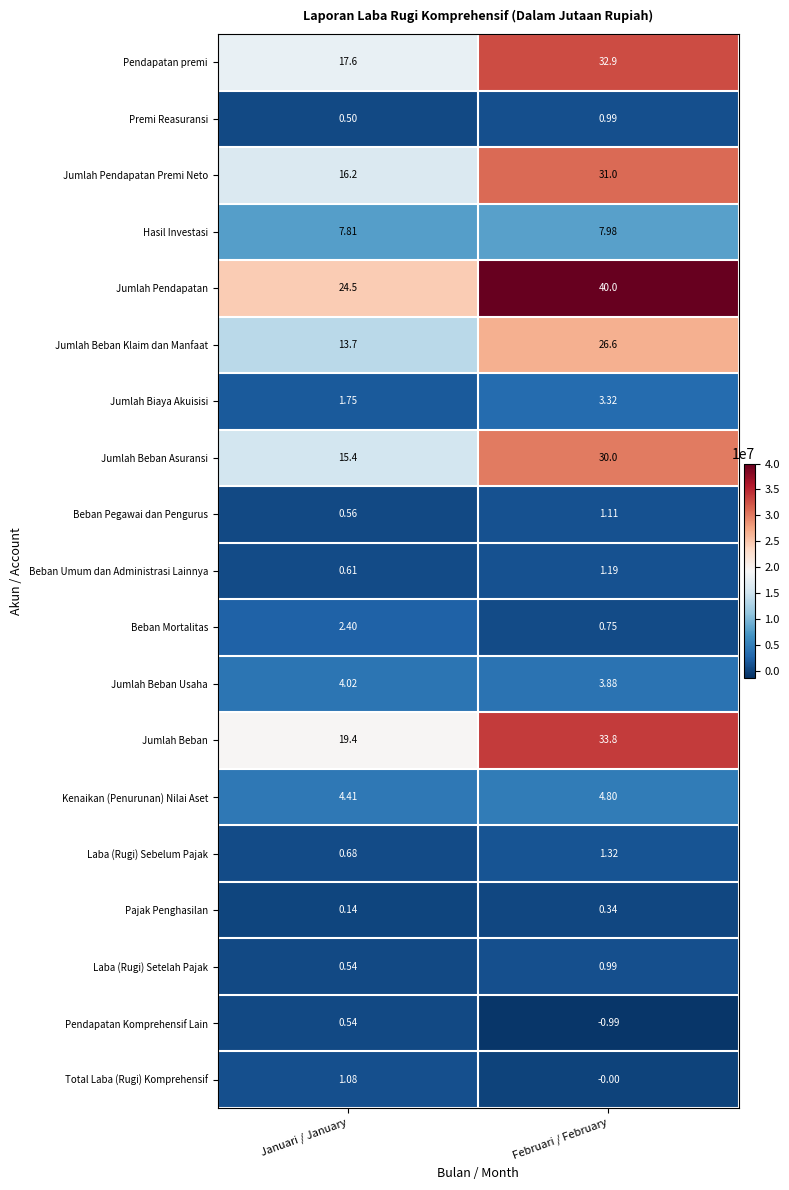

Is the value of Hasil Investasi at Februari / February greater than the value of Jumlah Biaya Akuisisi at Januari / January?

Yes